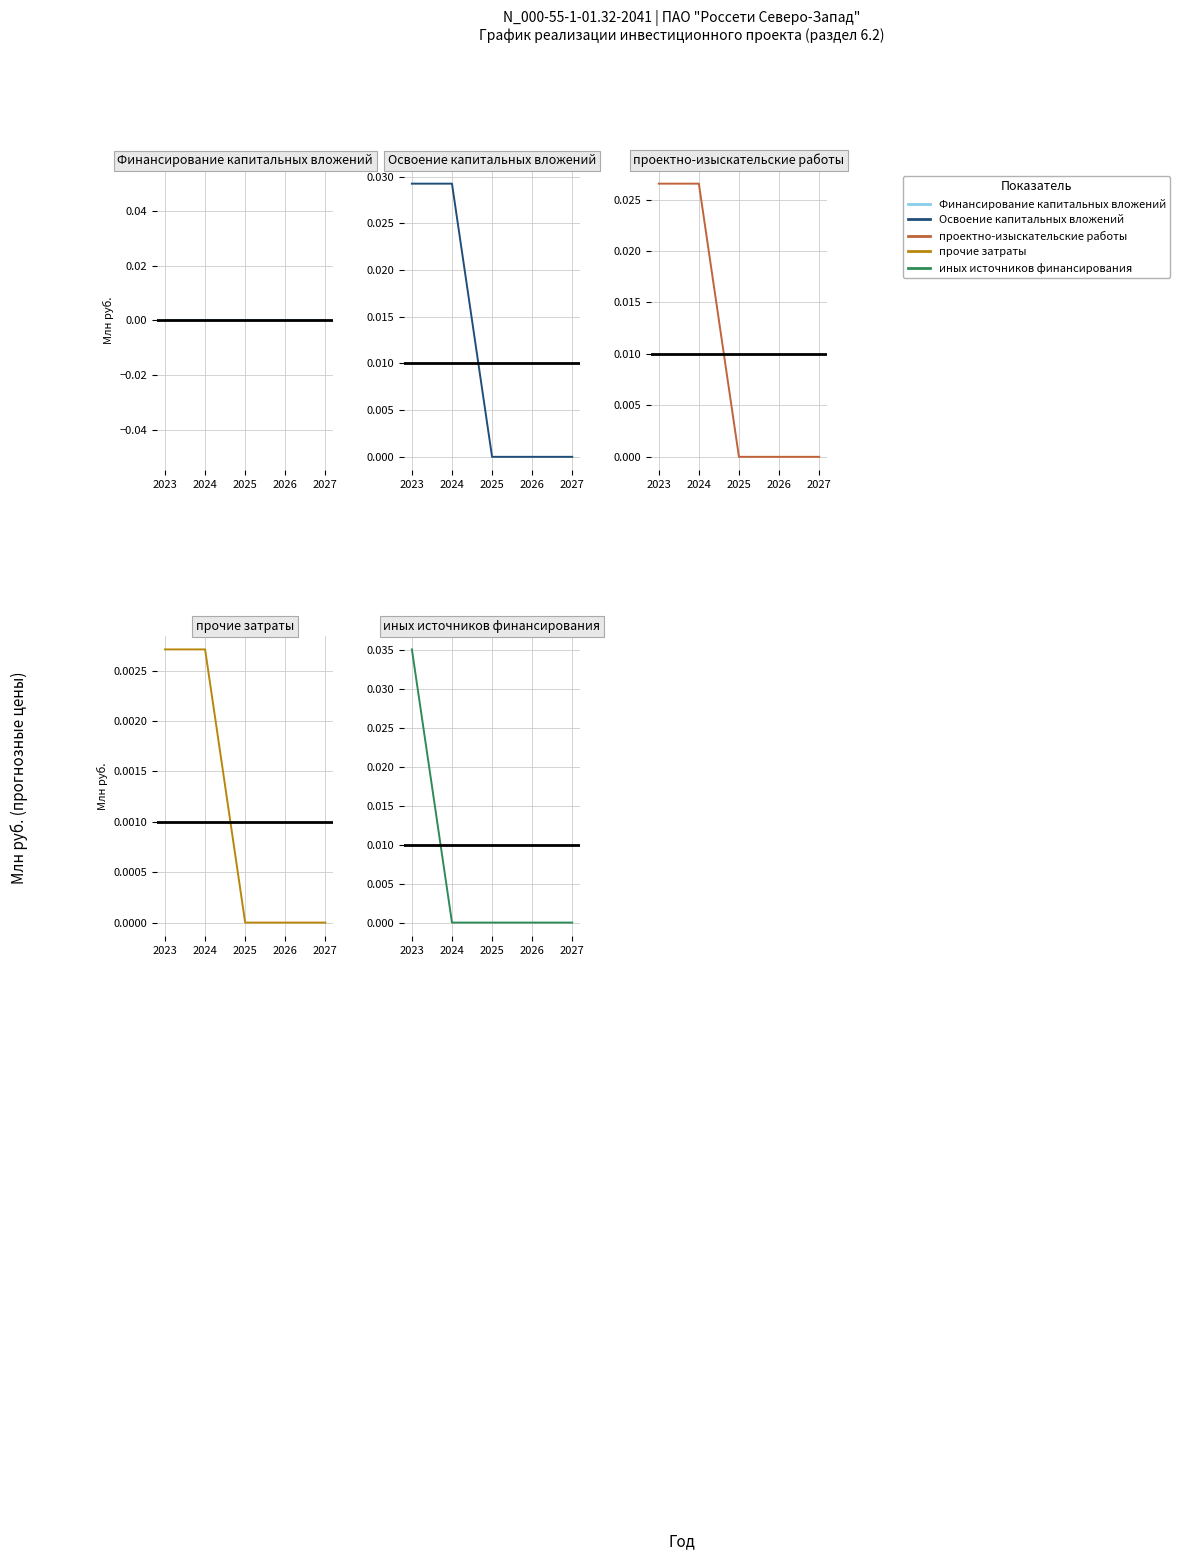

Does the chart have visible grid lines?

Yes